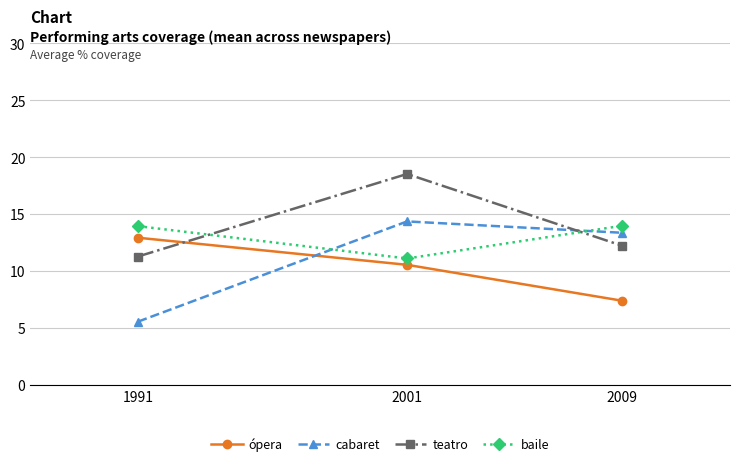

Rank the categories by teatro value from highest to lowest.

2001, 2009, 1991